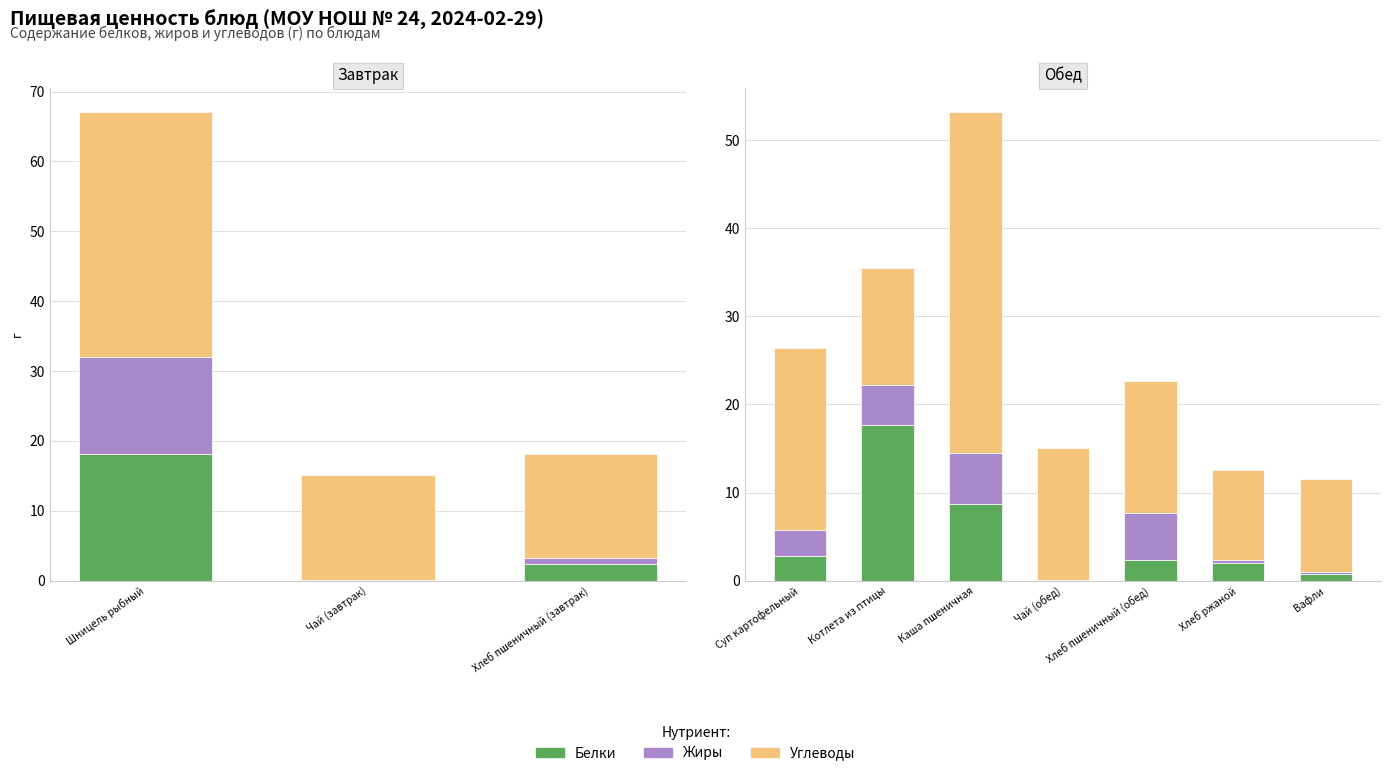

At Вафли, list the series in order from largest to smallest.

Углеводы, Белки, Жиры